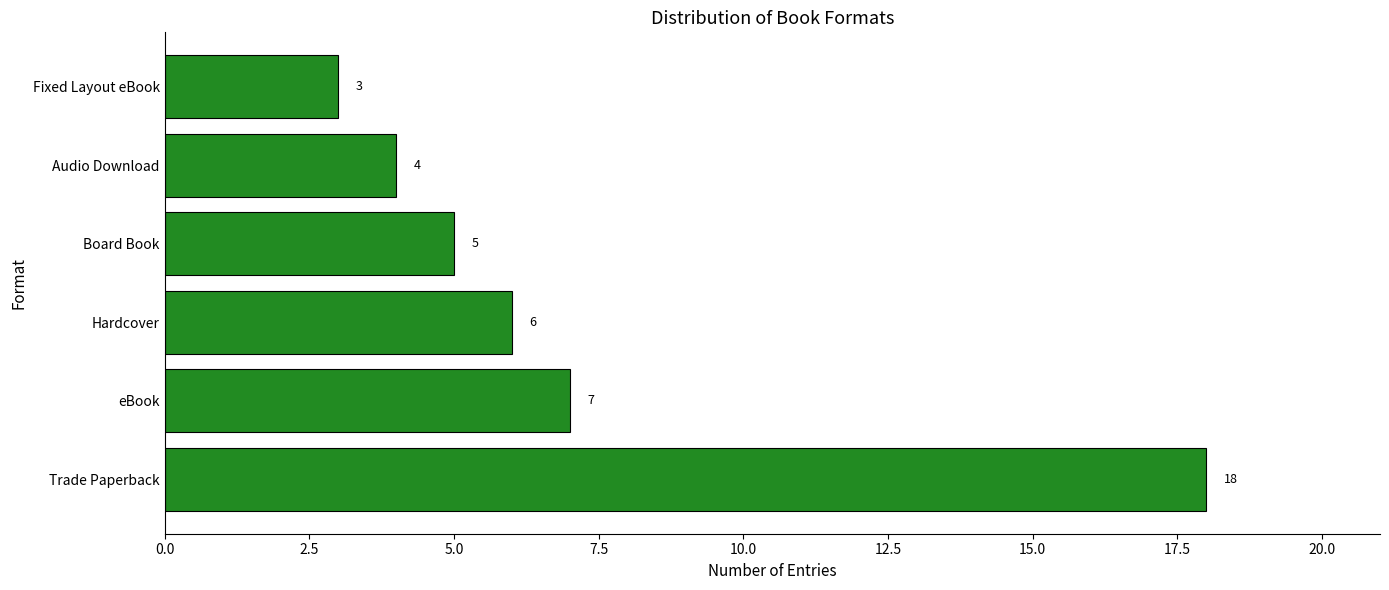

What is the difference between the maximum and minimum values?

15